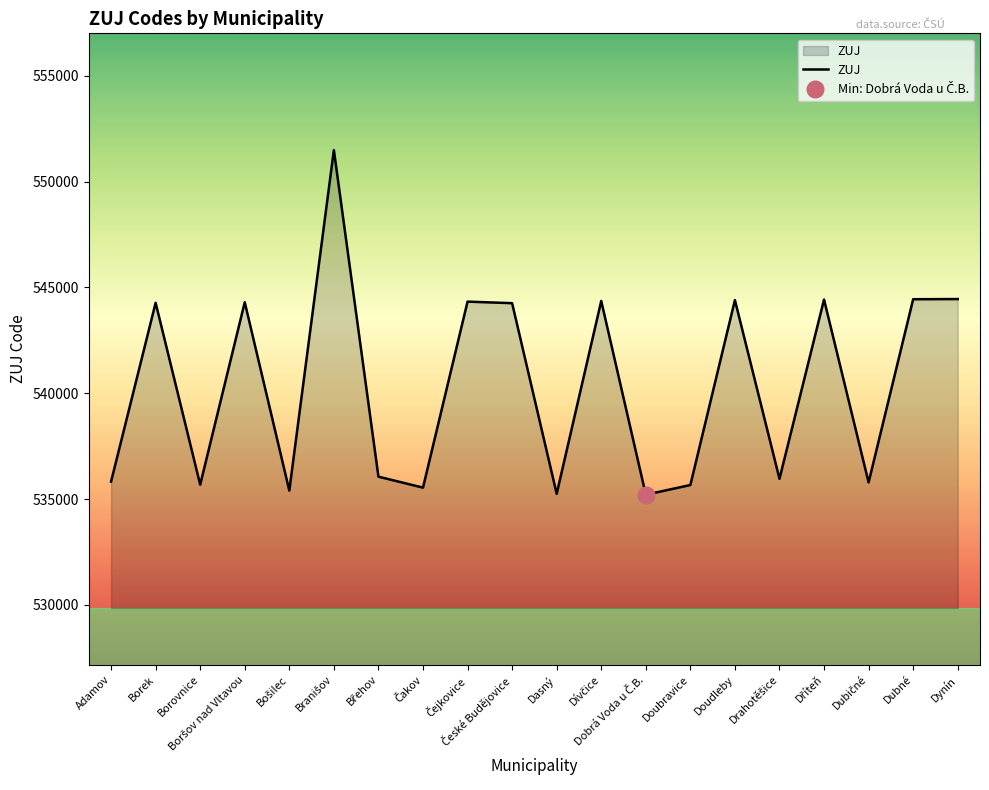

What position from the right is Borek?

19